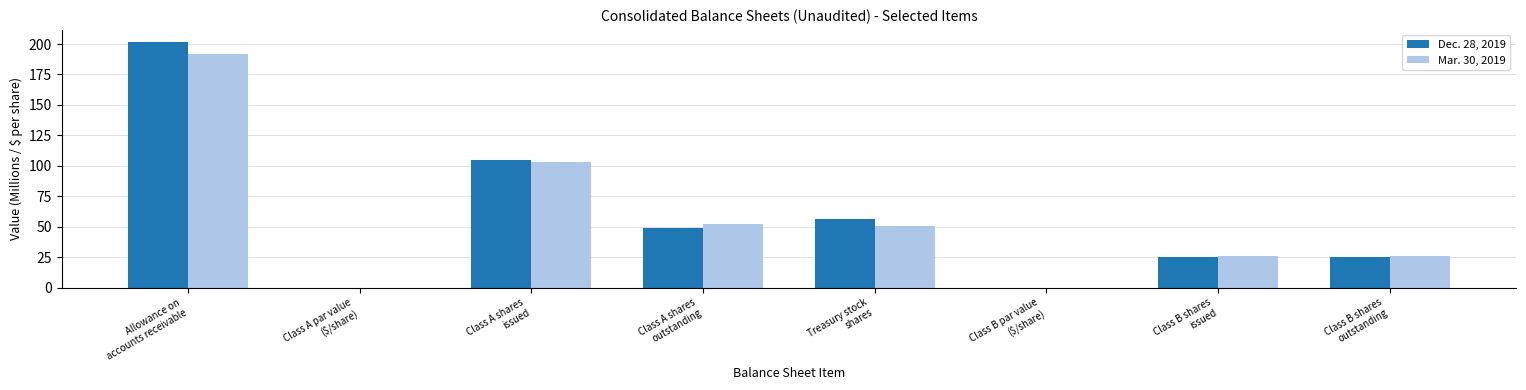

What is the sum of all Mar. 30, 2019 values?

449.8